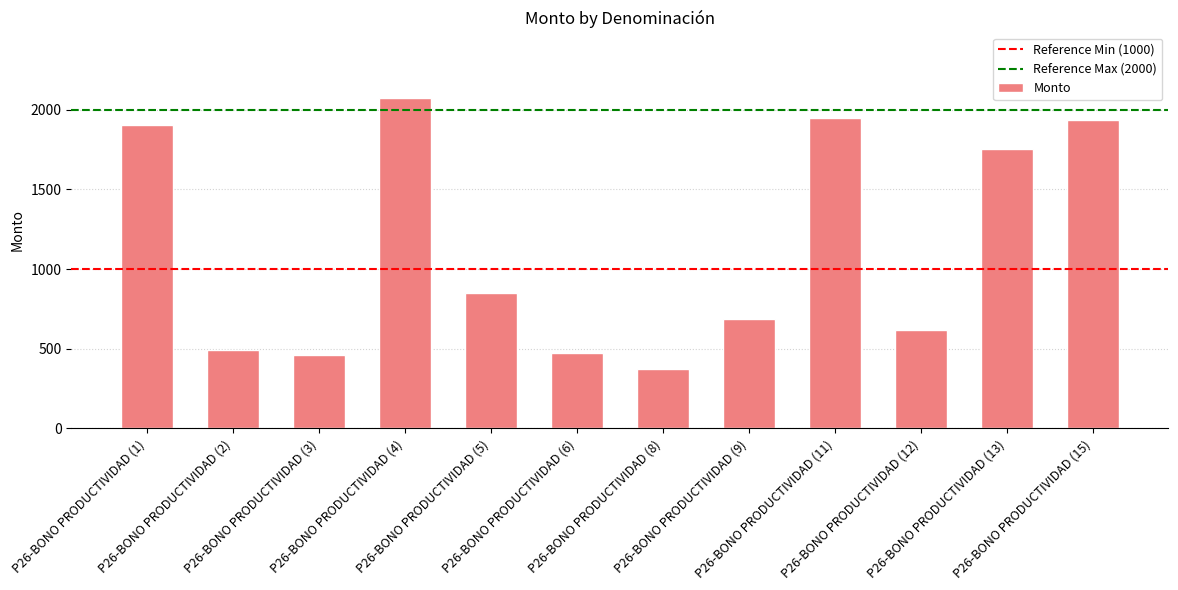

Reading left to right, extract all data points from this chart.

1902.7	489.0	460.7	2070.1	849.6	474.9	371.6	688.3	1946.0	618.2	1751.9	1935.5